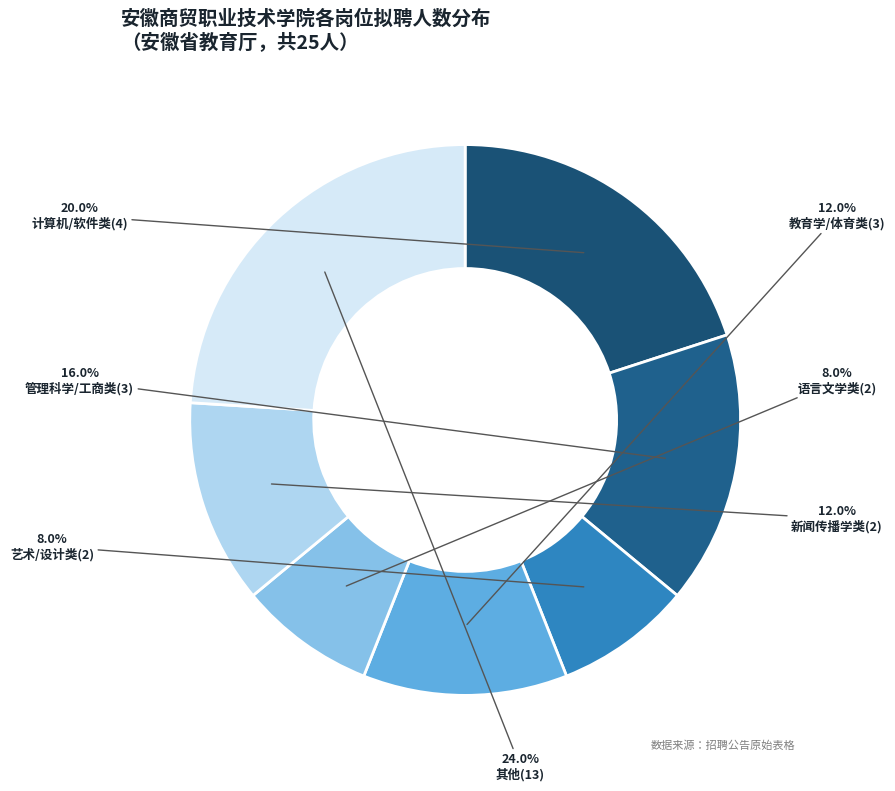

To the nearest percent, what is the difference between the largest and smallest slice percentages?

16%